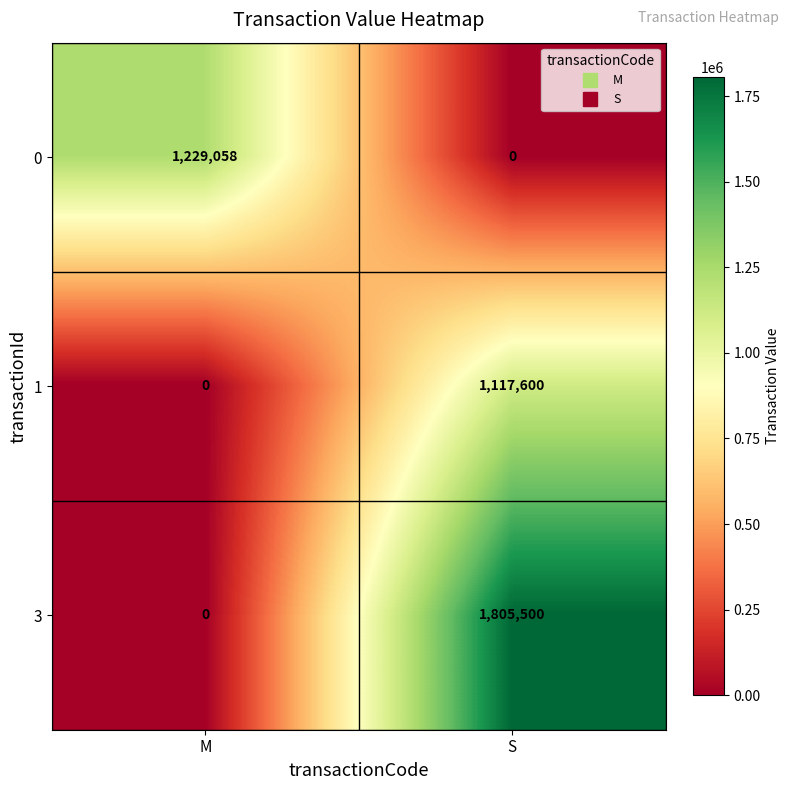

List the series in order of their peak value, highest first.

3, 0, 1